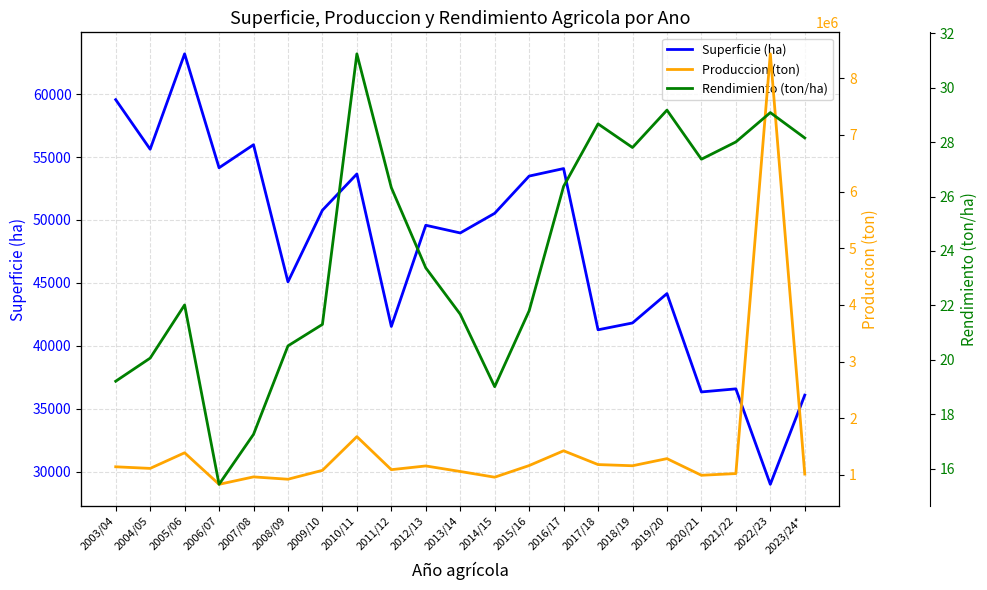

At which label does Superficie (ha) reach its minimum?

2022/23